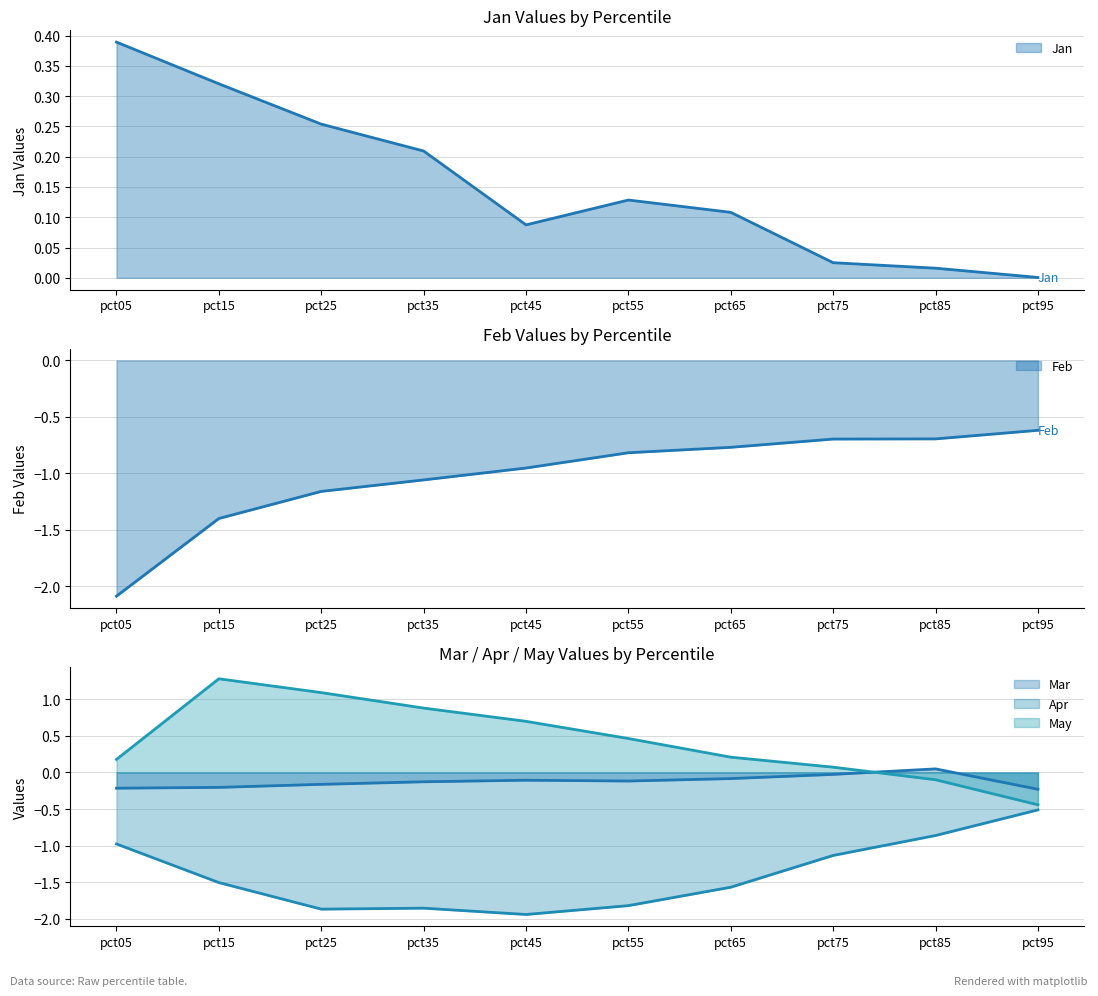

How many data points in Apr are above -1?

3